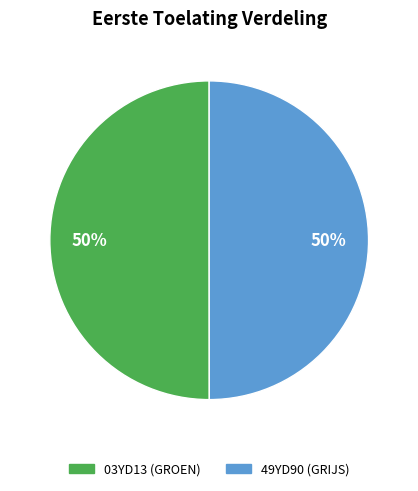

True or false: 49YD90 (GRIJS) accounts for 64% of the total.

False